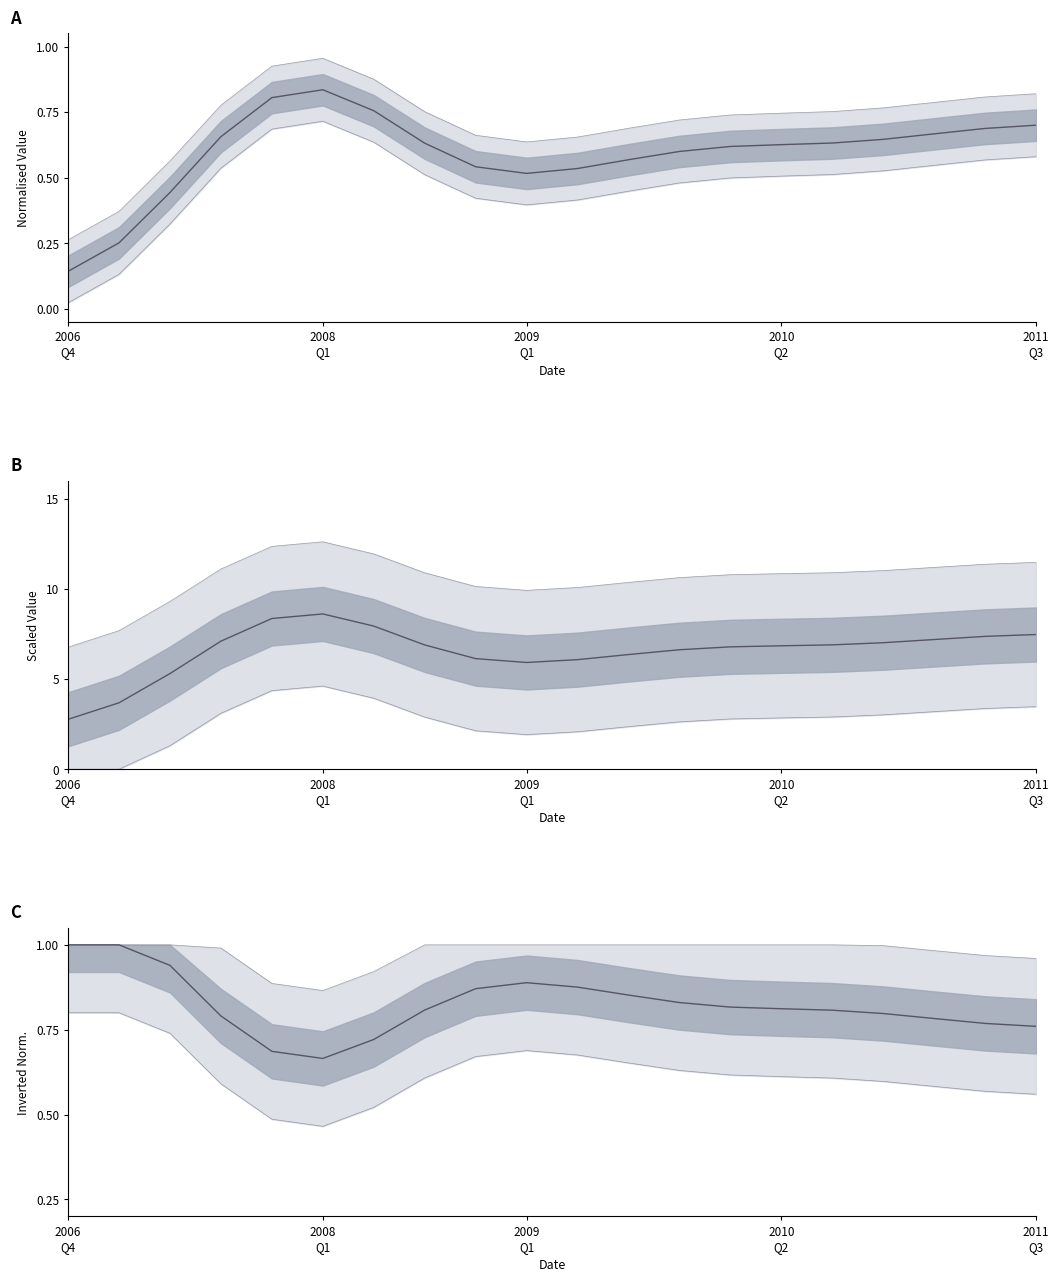

Where is the first local maximum?

2009 Q1